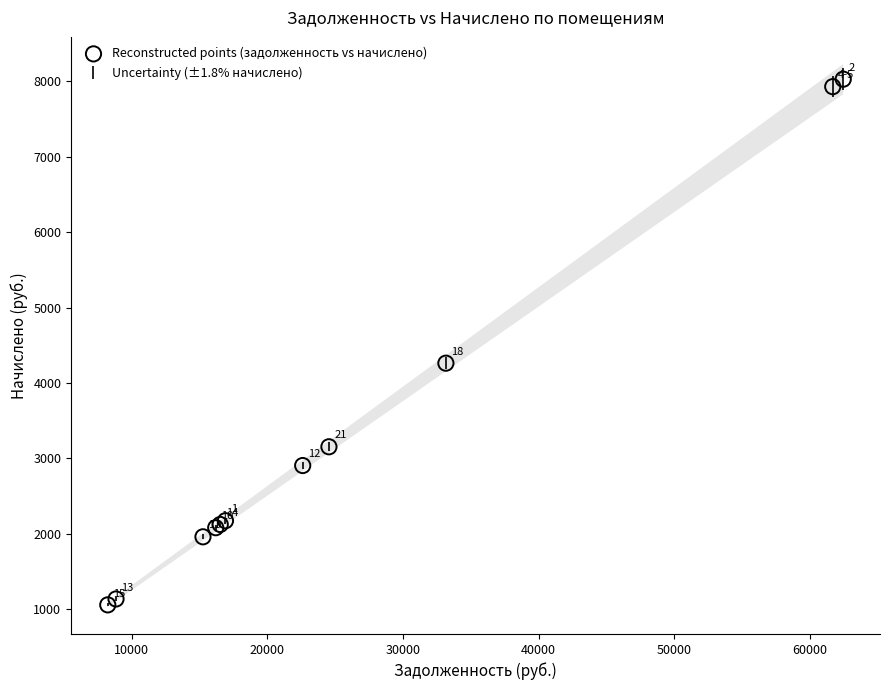

What Y value in the scatter plot is closest to 4543?

4262.4